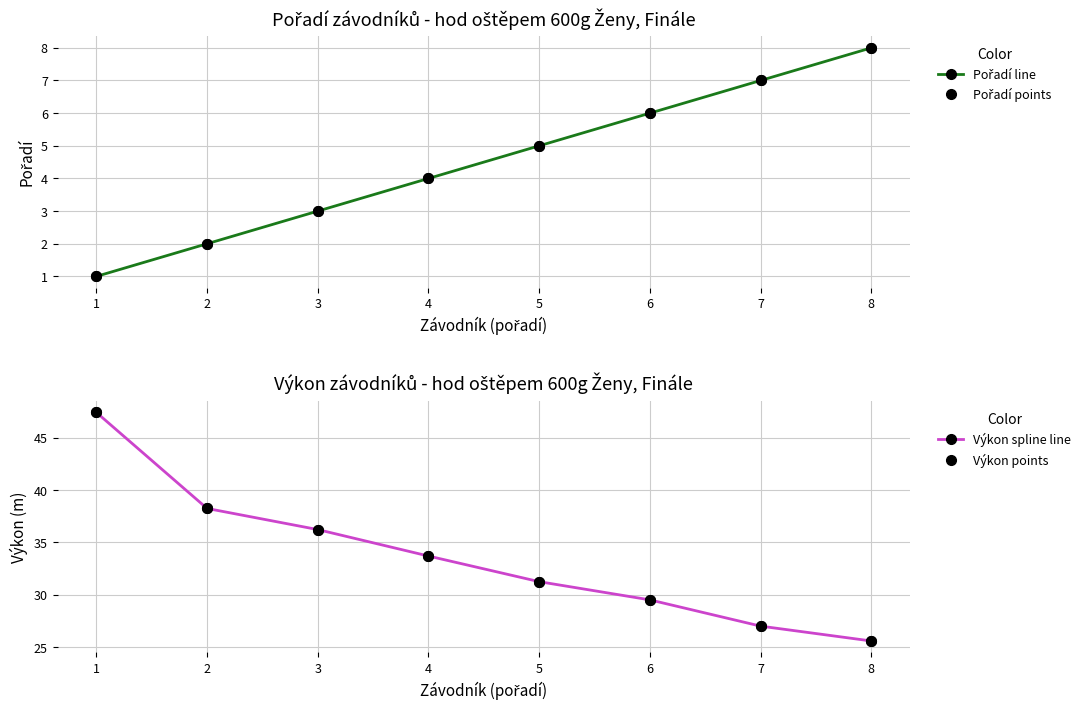

What is the approximate value of Pořadí line at 2?

2.0